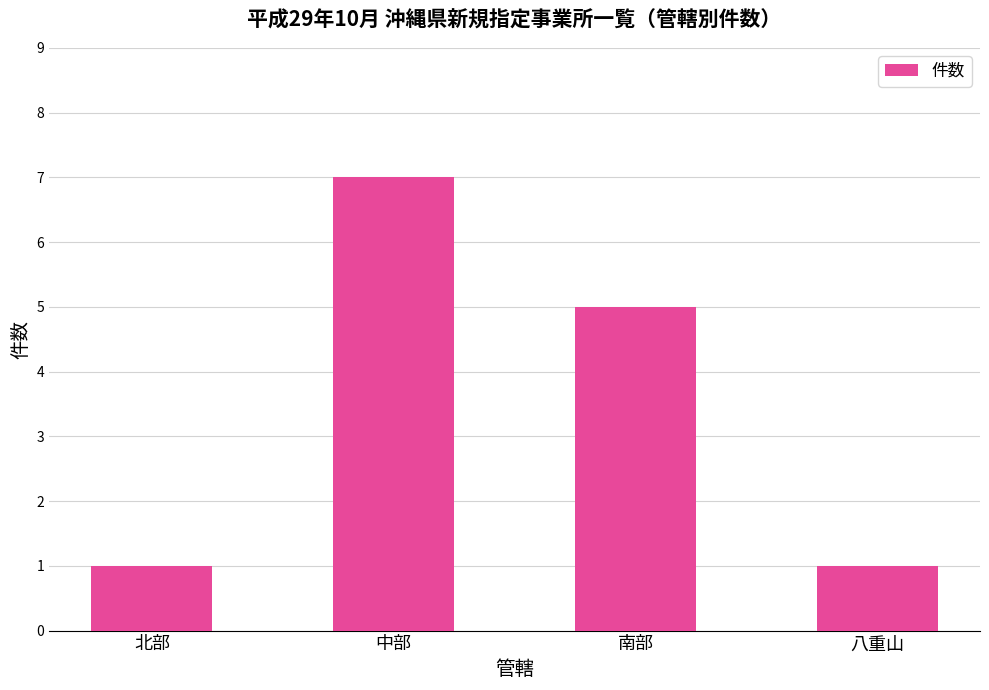

Reading right to left, what are all the values shown in this chart?

八重山=1	南部=5	中部=7	北部=1